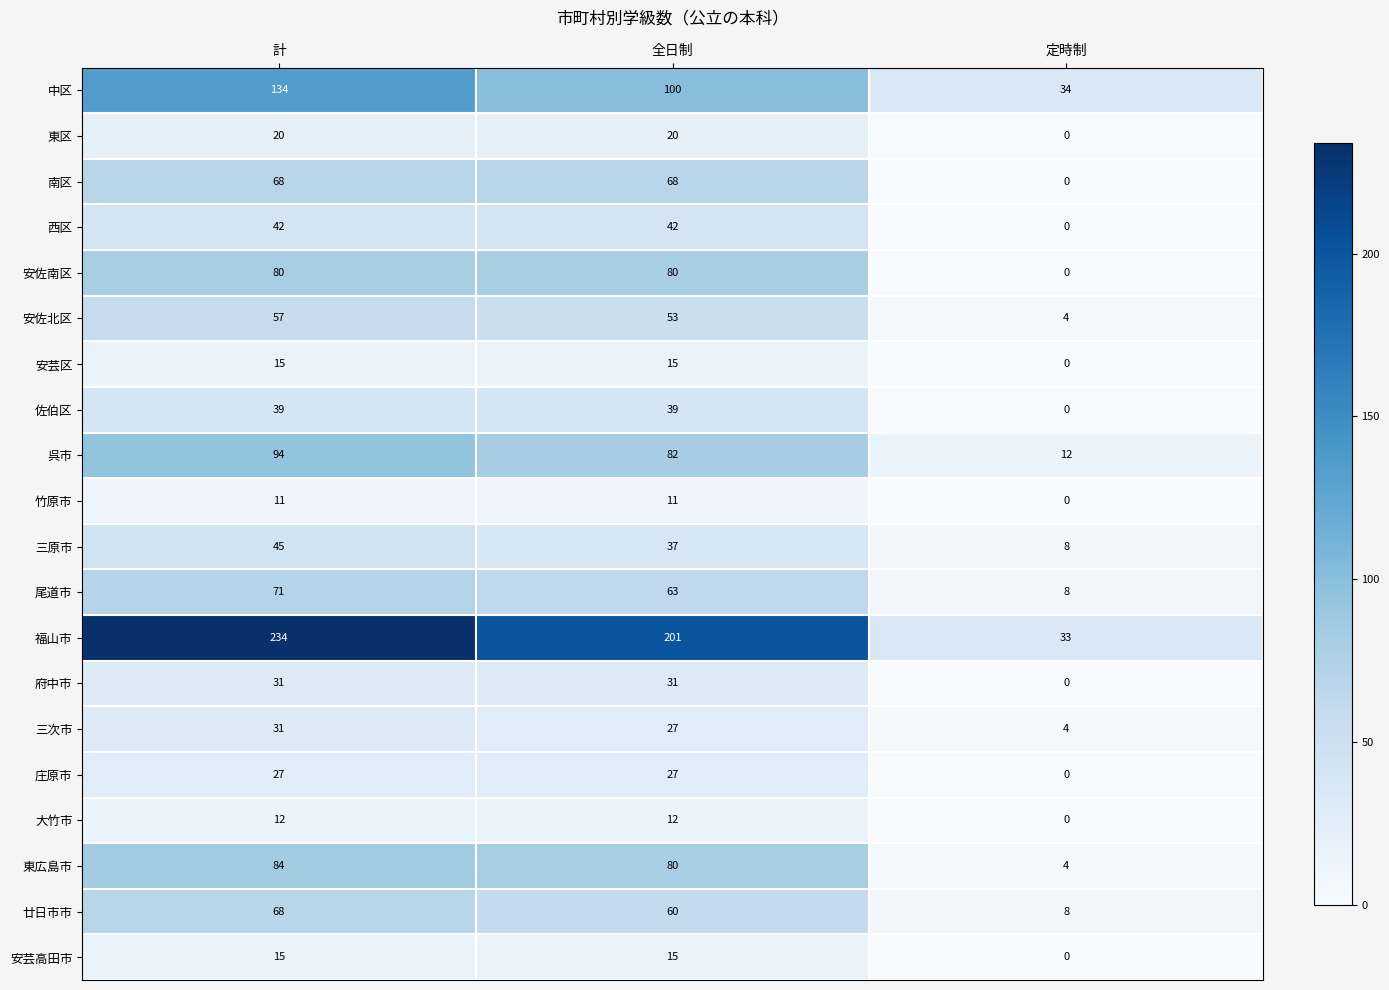

True or false: 大竹市 has a value of 0 at 定時制.

True